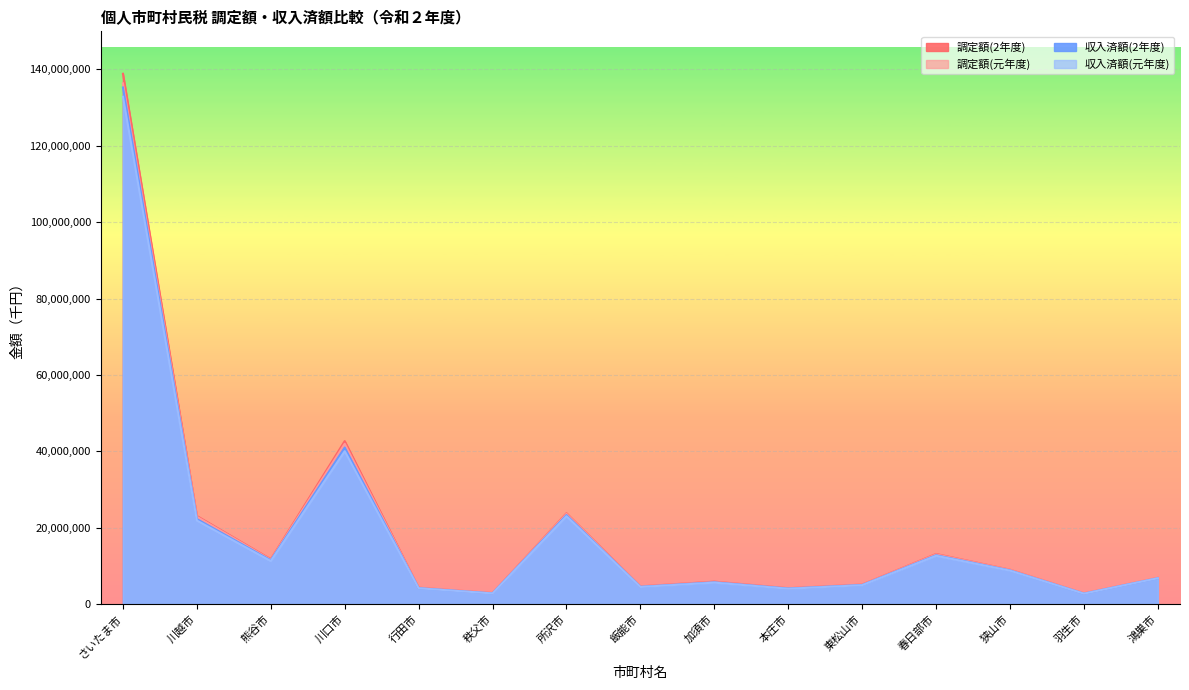

Between 狭山市 and 羽生市, which series saw the biggest shift?

調定額(2年度)